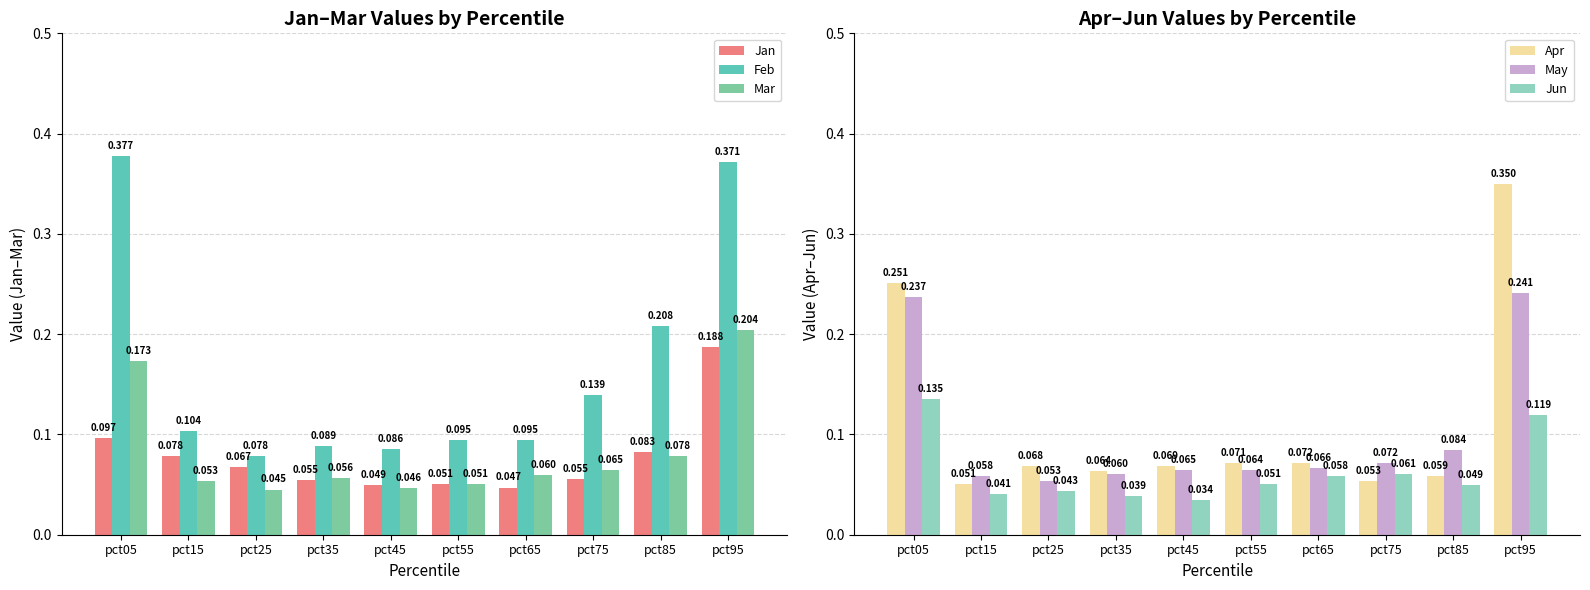

Rank the categories by Jan value from lowest to highest.

pct65, pct45, pct55, pct35, pct75, pct25, pct15, pct85, pct05, pct95